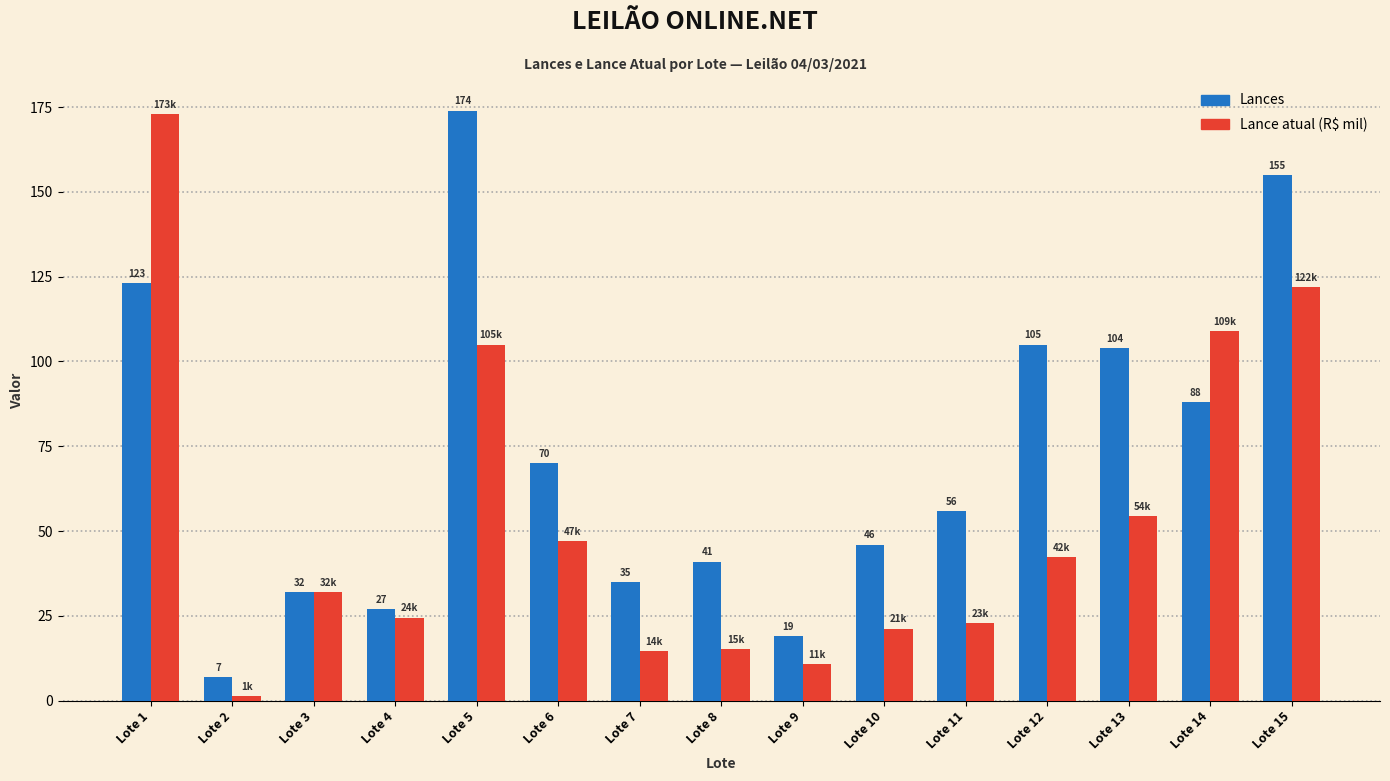

Which series has the widest spread of values?

Lance atual (R$ mil)